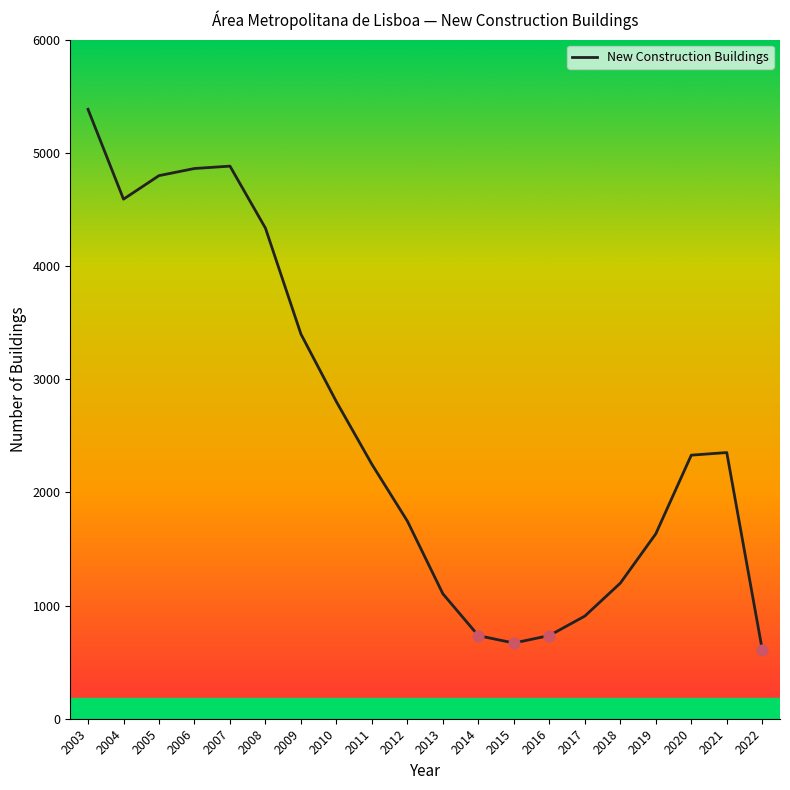

Approximately how many times larger is the value at 2006 compared to 2013?

4.4